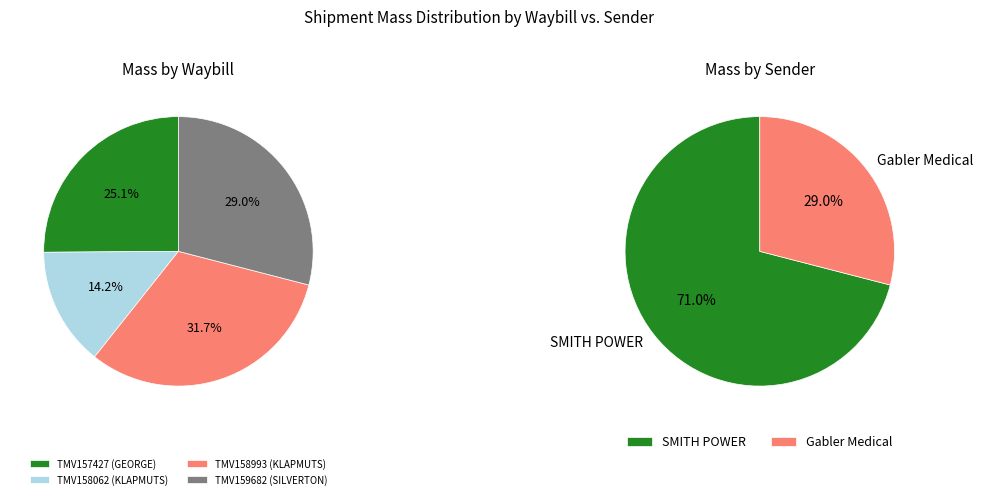

Rank the categories by value from lowest to highest.

TMV158062 (KLAPMUTS), TMV157427 (GEORGE), TMV159682 (SILVERTON), TMV158993 (KLAPMUTS)